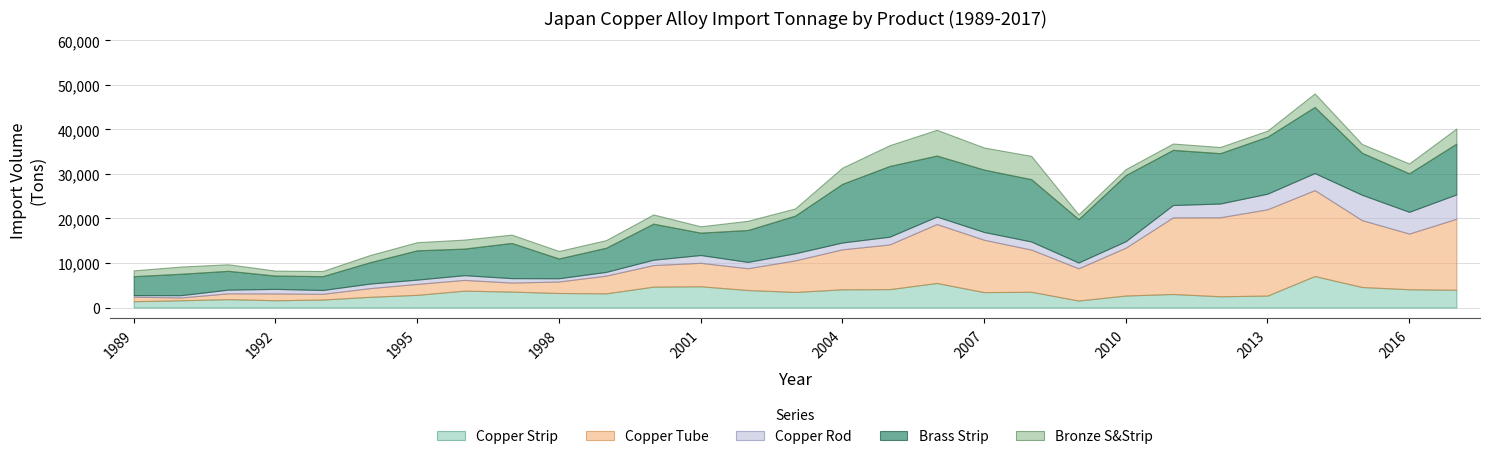

Reading left to right, extract all data points from this chart.

Copper Strip: 1421	1628	1880	1634	1789	2404	2845	3785	3580	3261	3186	4687	4773	3932	3497	4090	4125	5512	3458	3544	1568	2694	3039	2525	2687	7068	4608	4104	3986
Copper Tube: 1003	623	1302	1521	1287	1947	2453	2415	2019	2581	3971	4835	5266	4885	7087	8969	10034	13233	11759	9462	7243	10741	17204	17741	19375	19294	15017	12502	15944
Copper Rod: 367	518	835	1032	856	1024	968	1066	998	729	842	1211	1750	1424	1588	1542	1740	1676	1750	1819	1300	1458	2775	3091	3502	3831	5698	4883	5474
Brass Strip: 4249	4809	4222	2985	3107	4799	6575	5963	7906	4439	5430	8100	5022	7166	8459	13168	15887	13708	14007	13997	9747	14846	12387	11303	12797	14853	9435	8650	11398
Bronze S&Strip: 1299	1613	1468	1107	1154	1601	1823	2025	1864	1677	1704	2064	1423	2063	1610	3629	4661	5779	4956	5230	1045	1338	1418	1390	1359	3026	1962	2203	3389